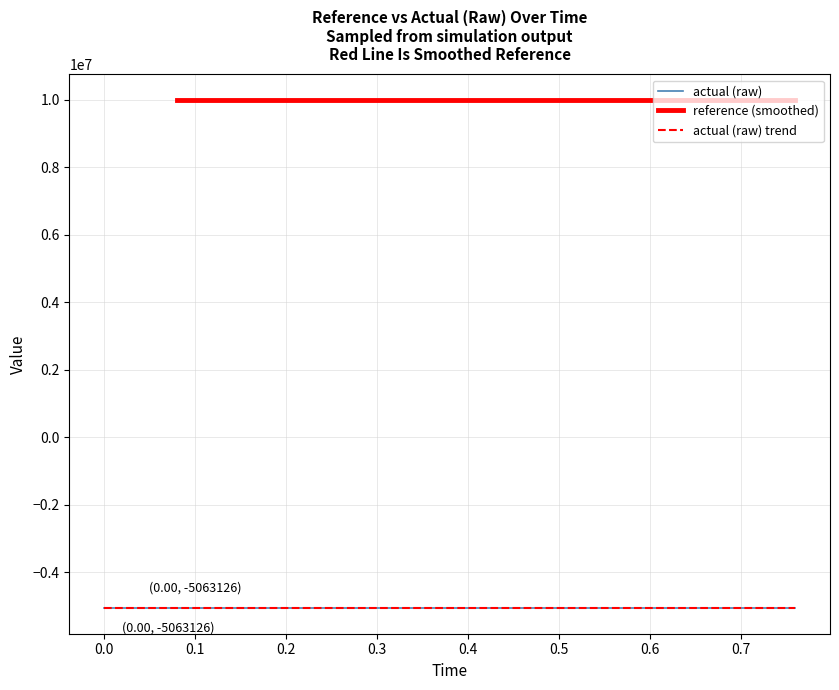

True or false: actual (raw) and actual (raw) trend cross at least once.

False